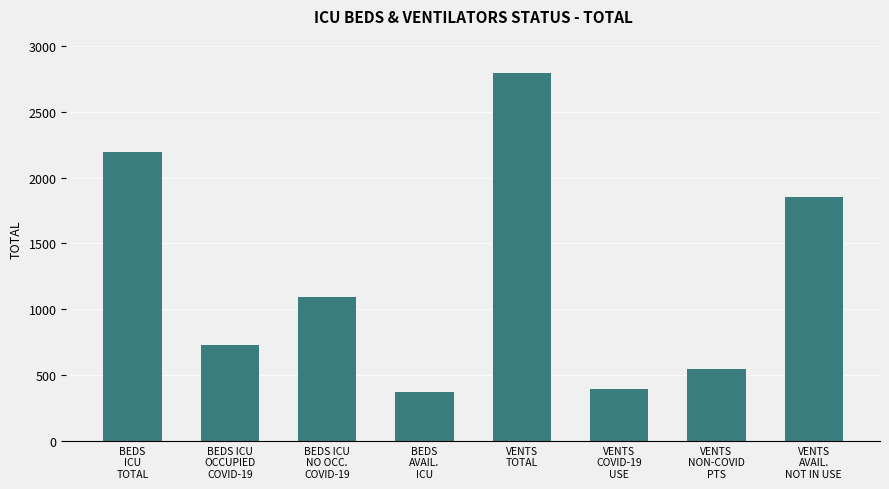

What position from the right is VENTS
AVAIL.
NOT IN USE?

1